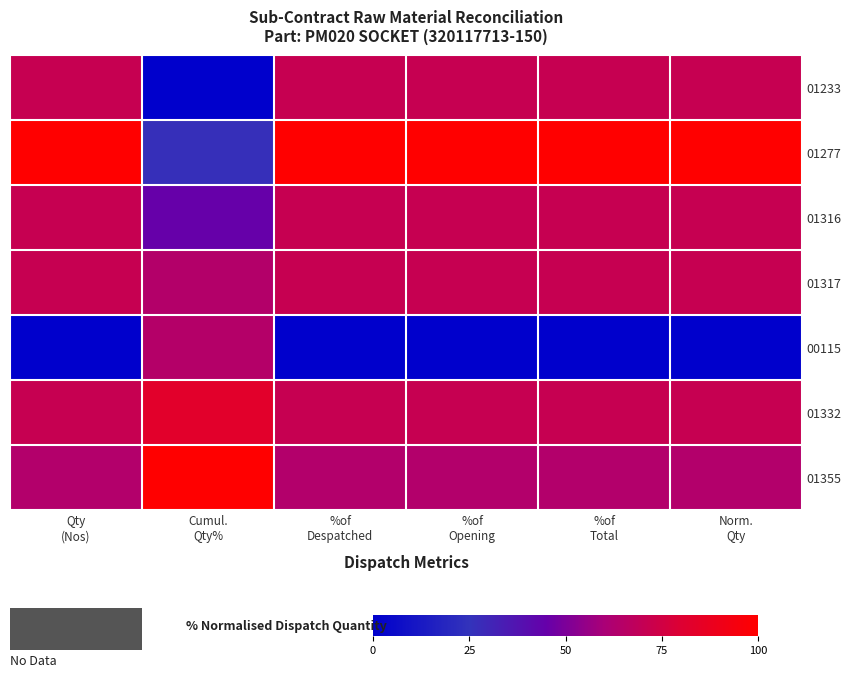

Reading left to right, transcribe all the data shown in this chart.

01233: Qty
(Nos)=70.8	Cumul.
Qty%=0.0	%of
Despatched=70.8	%of
Opening=70.8	%of
Total=70.8	Norm.
Qty=70.8
01277: Qty
(Nos)=100.0	Cumul.
Qty%=26.3	%of
Despatched=100.0	%of
Opening=100.0	%of
Total=100.0	Norm.
Qty=100.0
01316: Qty
(Nos)=70.8	Cumul.
Qty%=45.0	%of
Despatched=70.8	%of
Opening=70.8	%of
Total=70.8	Norm.
Qty=70.8
01317: Qty
(Nos)=70.8	Cumul.
Qty%=63.8	%of
Despatched=70.8	%of
Opening=70.8	%of
Total=70.8	Norm.
Qty=70.8
00115: Qty
(Nos)=0.0	Cumul.
Qty%=64.4	%of
Despatched=0.0	%of
Opening=0.0	%of
Total=0.0	Norm.
Qty=0.0
01332: Qty
(Nos)=70.8	Cumul.
Qty%=83.1	%of
Despatched=70.8	%of
Opening=70.8	%of
Total=70.8	Norm.
Qty=70.8
01355: Qty
(Nos)=63.5	Cumul.
Qty%=100.0	%of
Despatched=63.5	%of
Opening=63.5	%of
Total=63.5	Norm.
Qty=63.5